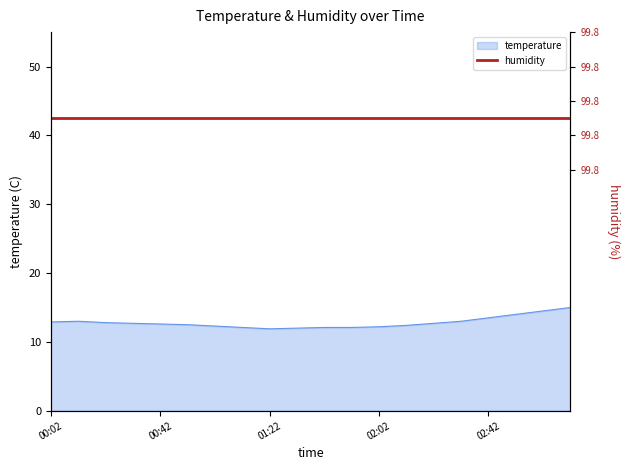

List the labels in order of value, largest first.

03:12, 03:02, 02:52, 02:42, 00:12, 02:32, 00:02, 00:22, 00:32, 02:22, 00:42, 00:52, 02:12, 01:02, 02:02, 01:12, 01:42, 01:52, 01:32, 01:22